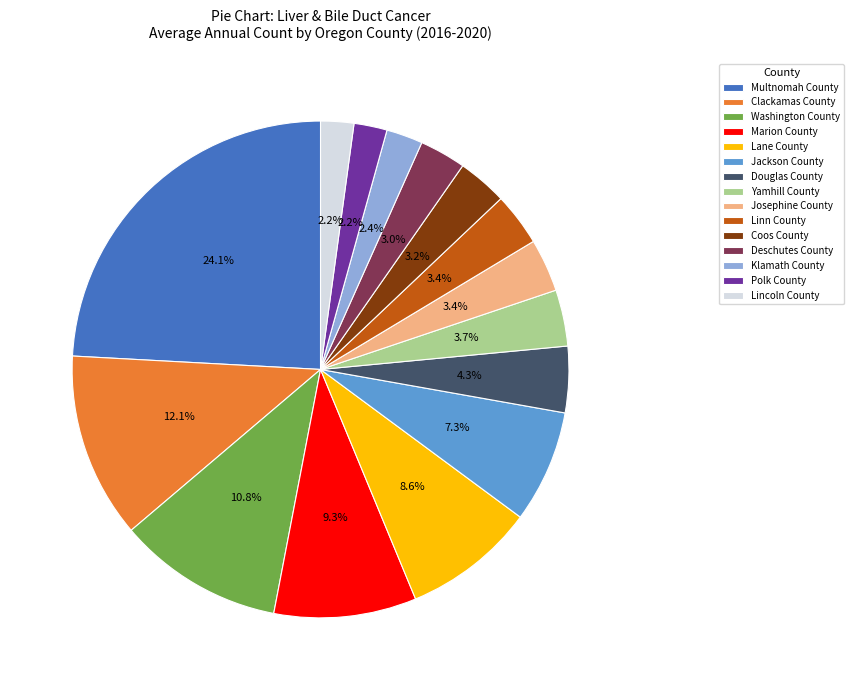

What is the largest slice in the pie chart?

Multnomah County